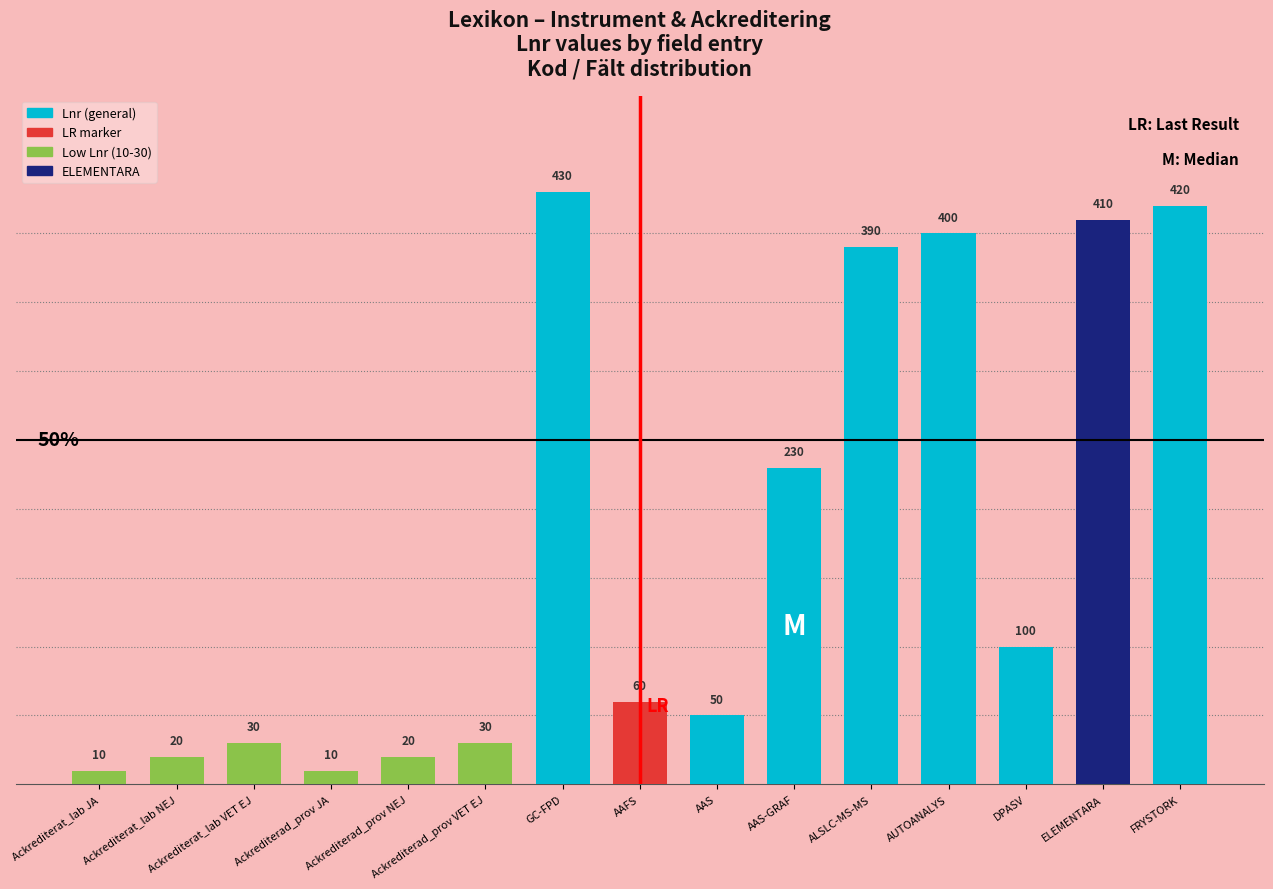

What is the difference between the maximum and minimum values?

420